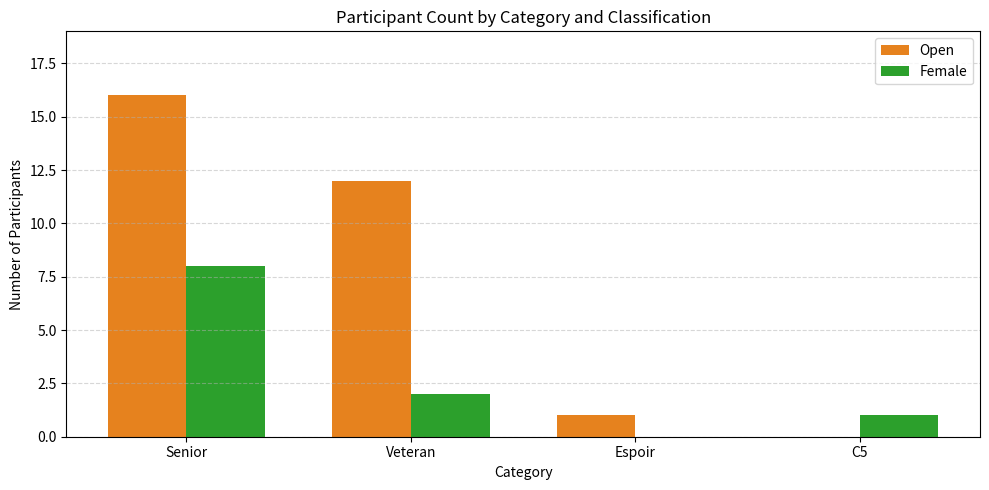

At which category is the sum across all series the highest?

Senior